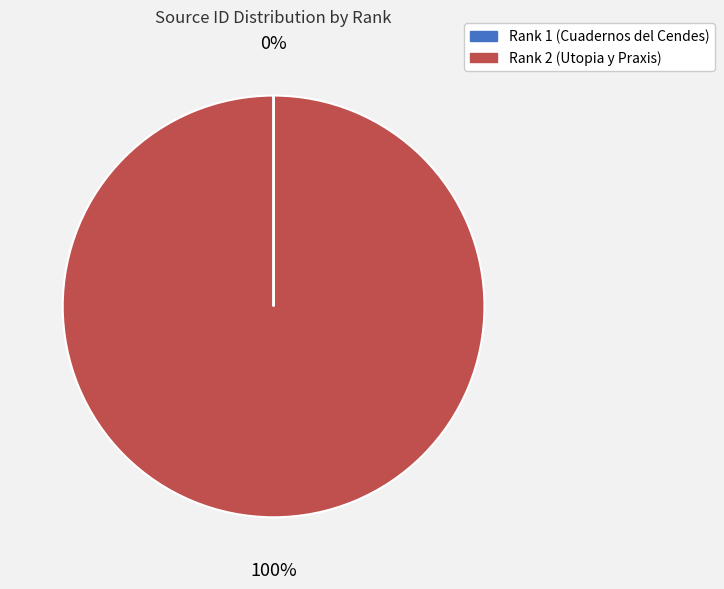

To the nearest percent, what is the average slice percentage?

50%